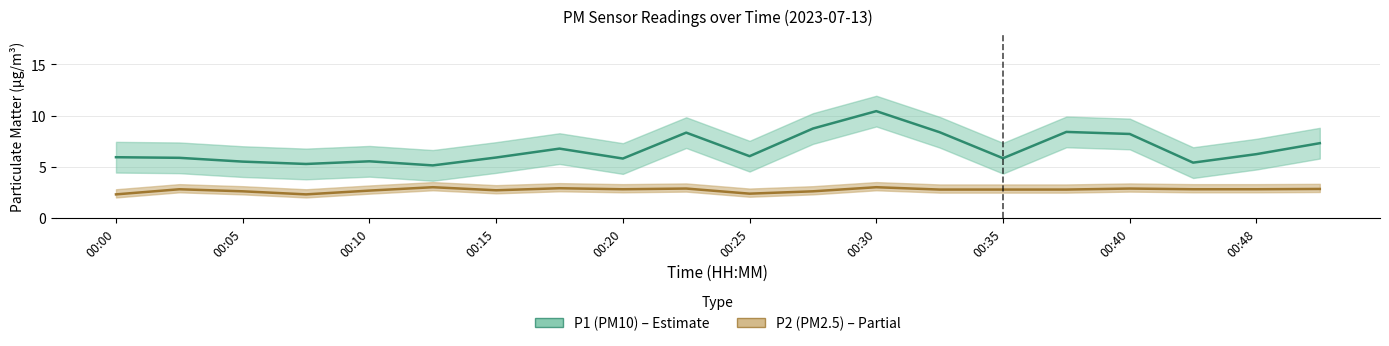

At which category is the sum across all series the highest?

00:30